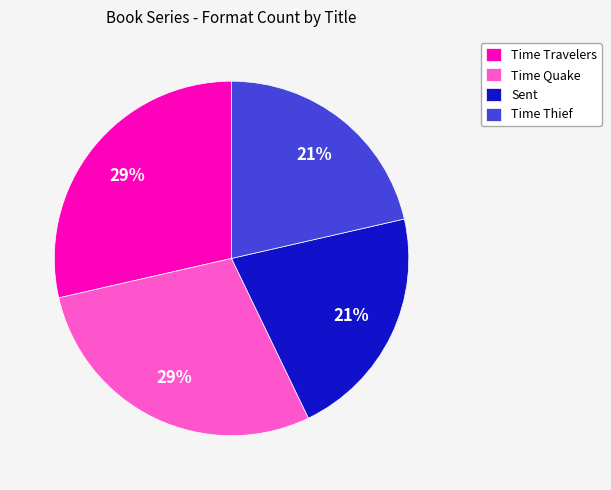

What is the ratio of the value at Time Travelers to the value at Time Quake?

1.0